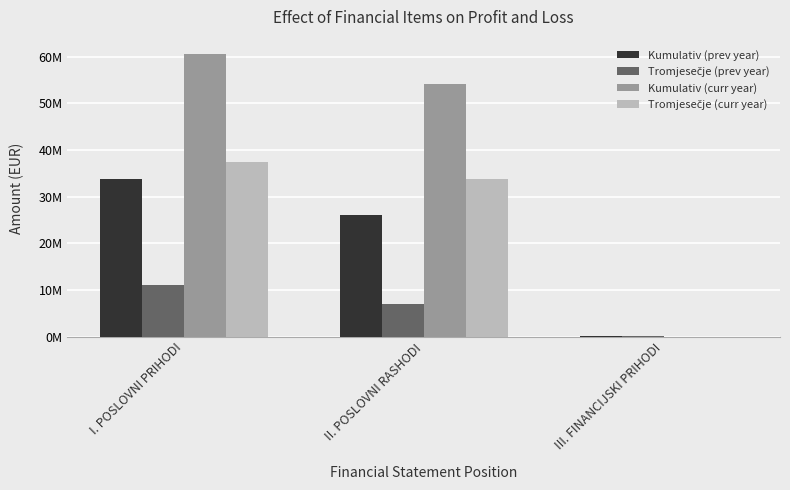

Which series has the largest total across all categories?

Kumulativ (curr year)